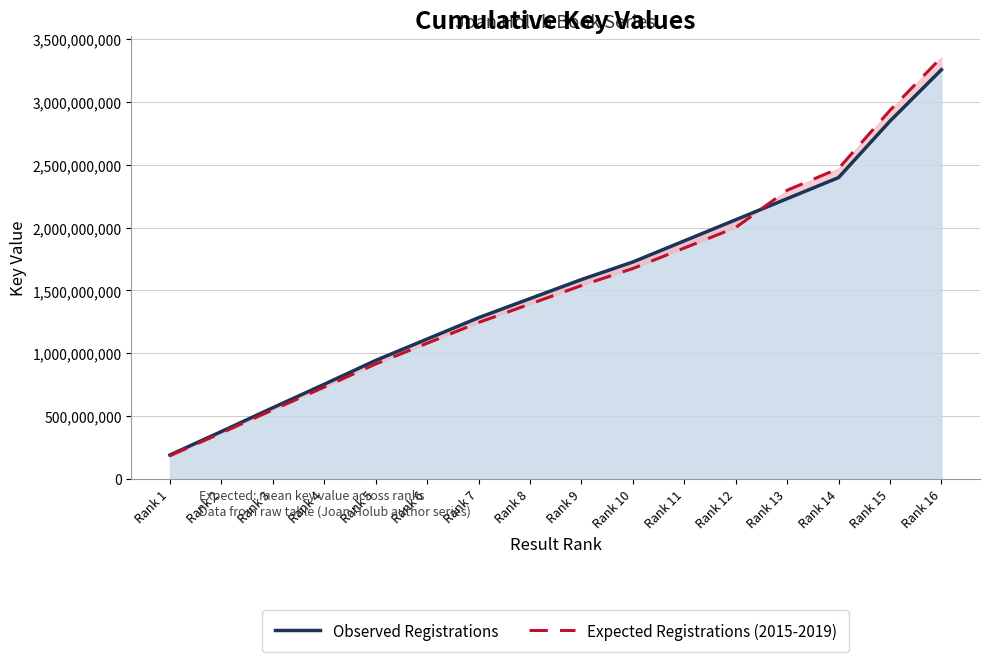

What is the spread (max minus min) of values at Rank 7?

38468780.3